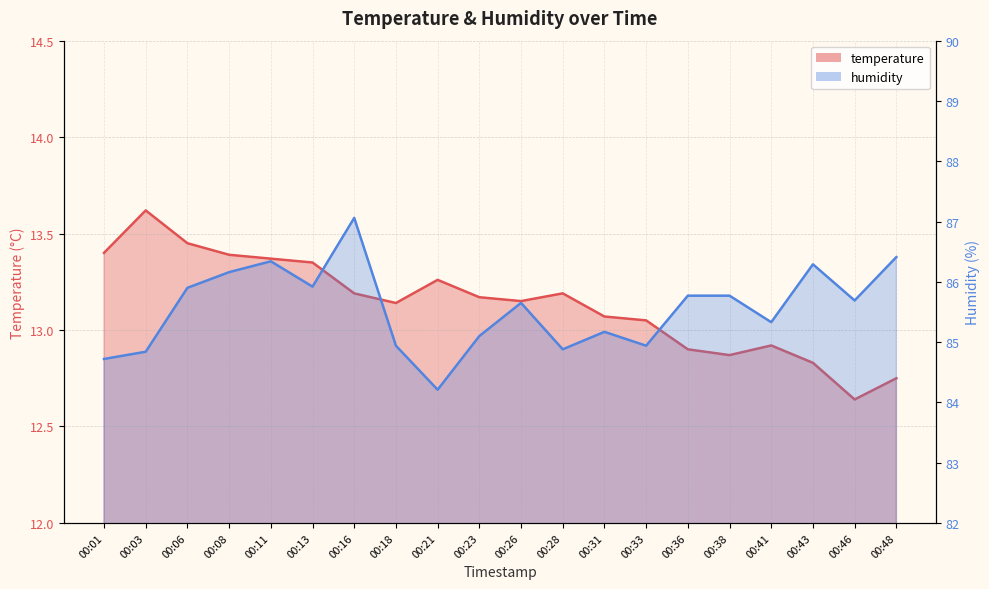

Reading left to right, list all the values displayed in this chart.

temperature: 13.4	13.6	13.4	13.4	13.4	13.3	13.2	13.1	13.3	13.2	13.2	13.2	13.1	13.1	12.9	12.9	12.9	12.8	12.6	12.8
humidity: 84.7	84.8	85.9	86.2	86.3	85.9	87.1	84.9	84.2	85.1	85.7	84.9	85.2	84.9	85.8	85.8	85.3	86.3	85.7	86.4